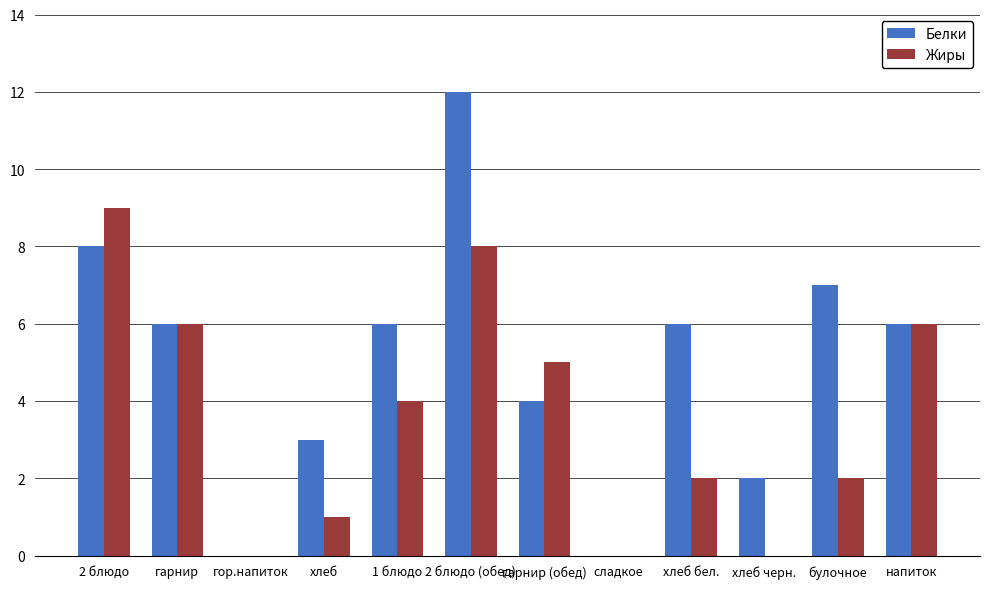

Reading right to left, list all the values displayed in this chart.

Белки: 6	7	2	6	0	4	12	6	3	0	6	8
Жиры: 6	2	0	2	0	5	8	4	1	0	6	9